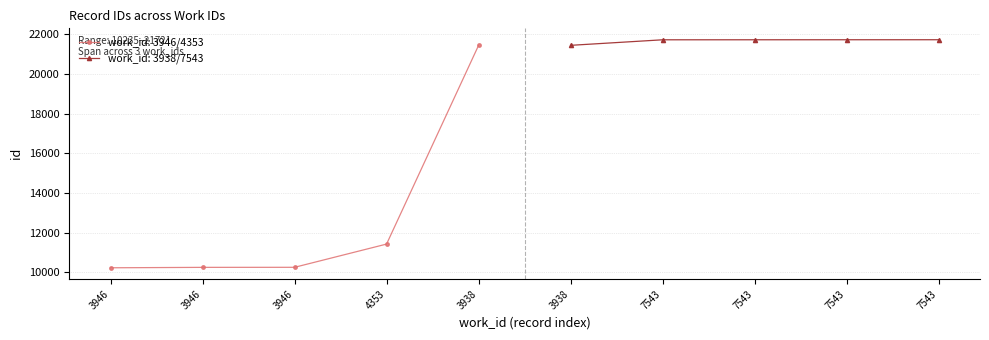

Which label corresponds to the smallest value in the chart?

3946